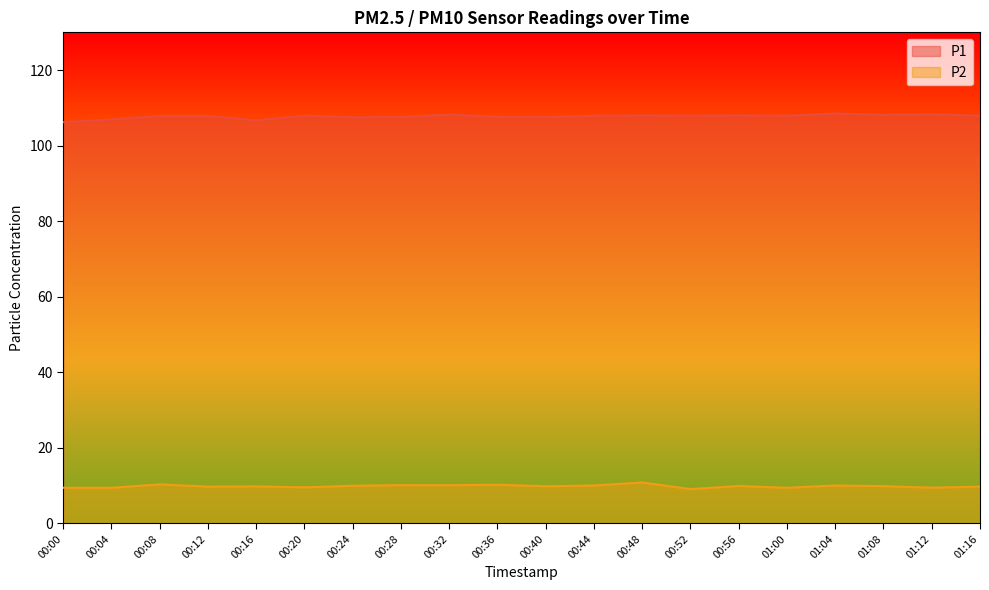

Does the chart display data point markers on the line(s)?

No